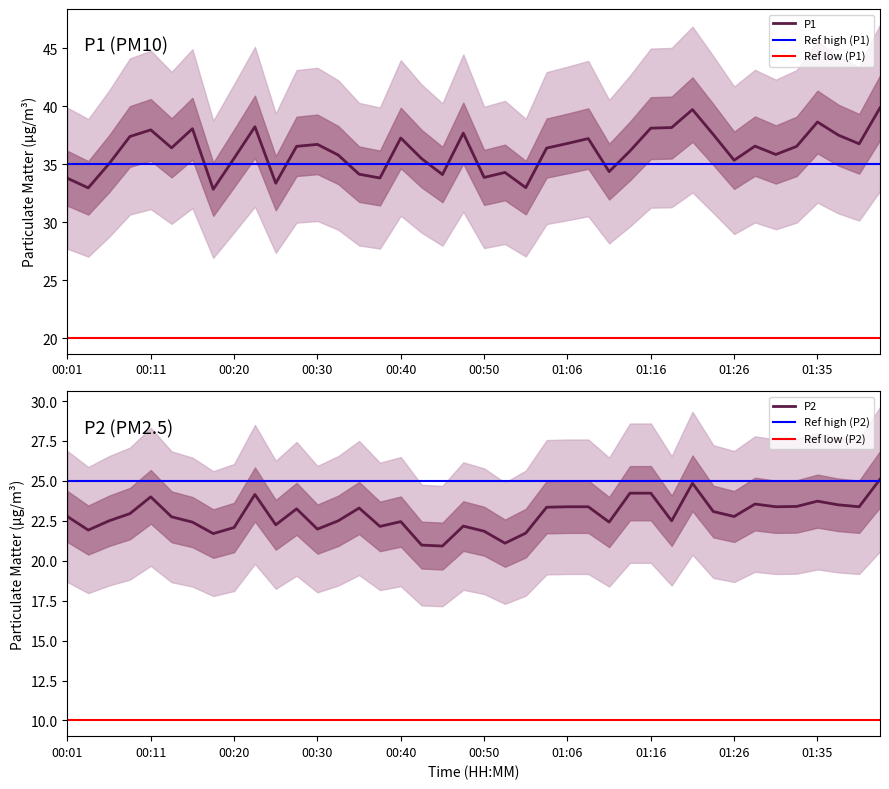

What is the minimum value for P2?

20.9